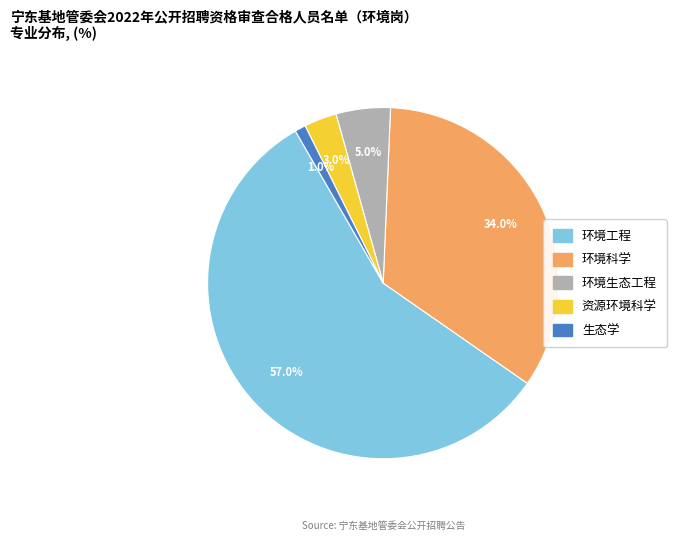

The 环境科学 slice represents 34% of the pie. True or false?

True